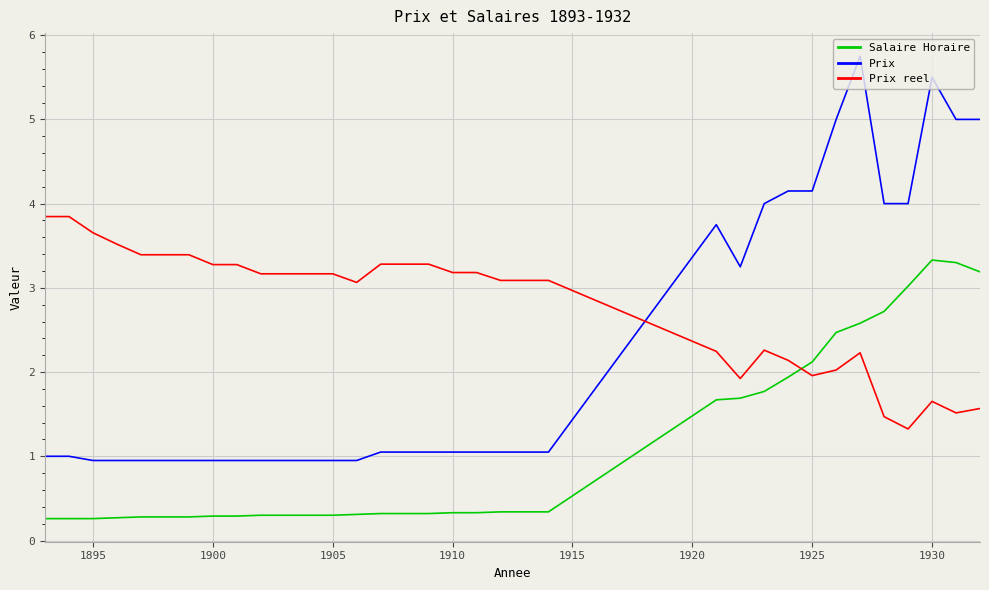

How many values in the Prix reel series exceed 3?

22